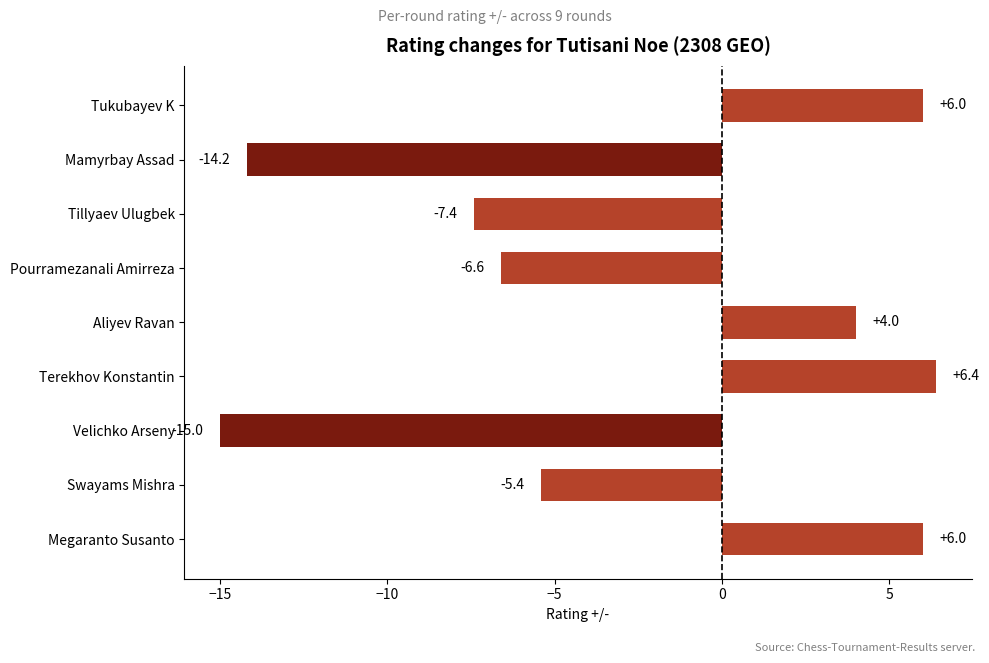

At which label is the value closest to -4?

Swayams Mishra